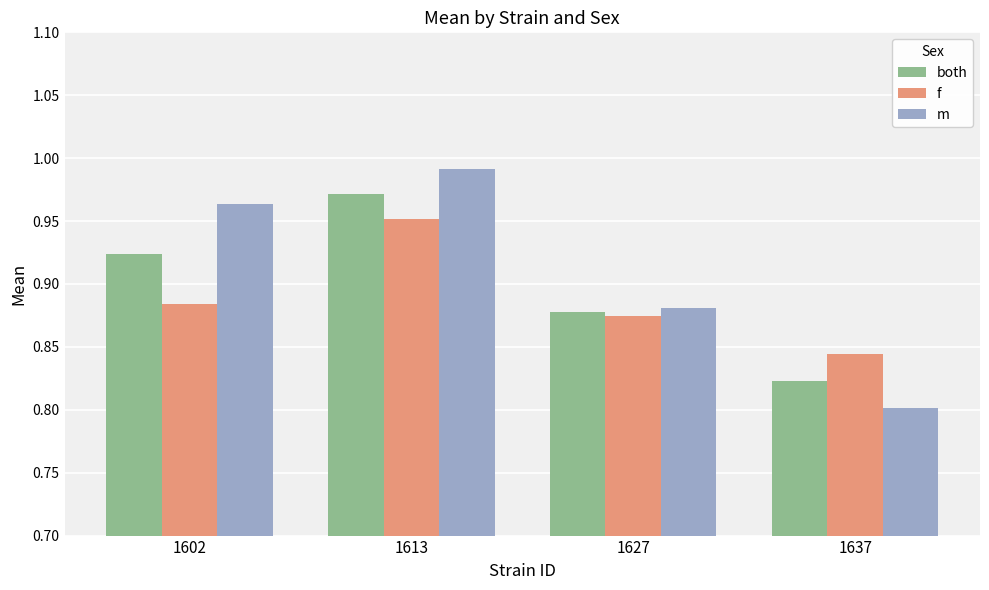

Which series changed the most between 1613 and 1627?

m